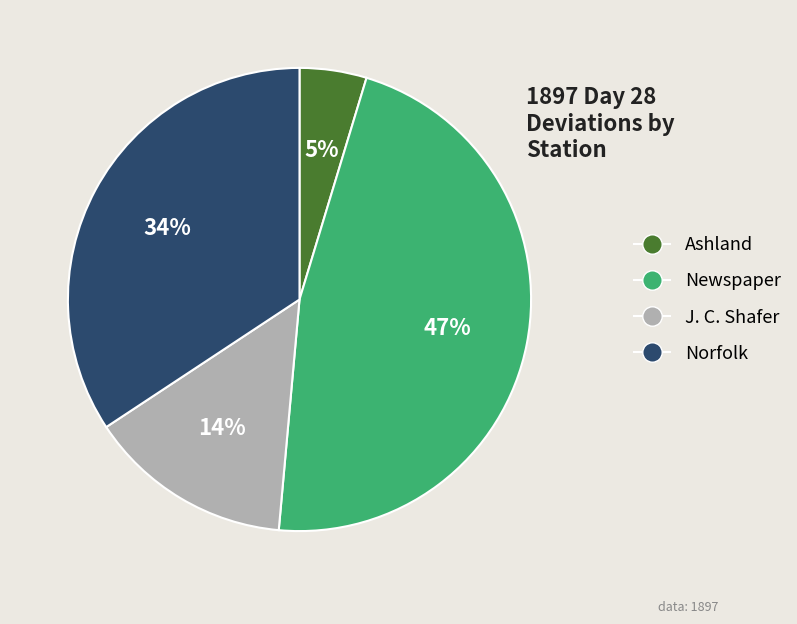

Which slice is the smallest?

Ashland